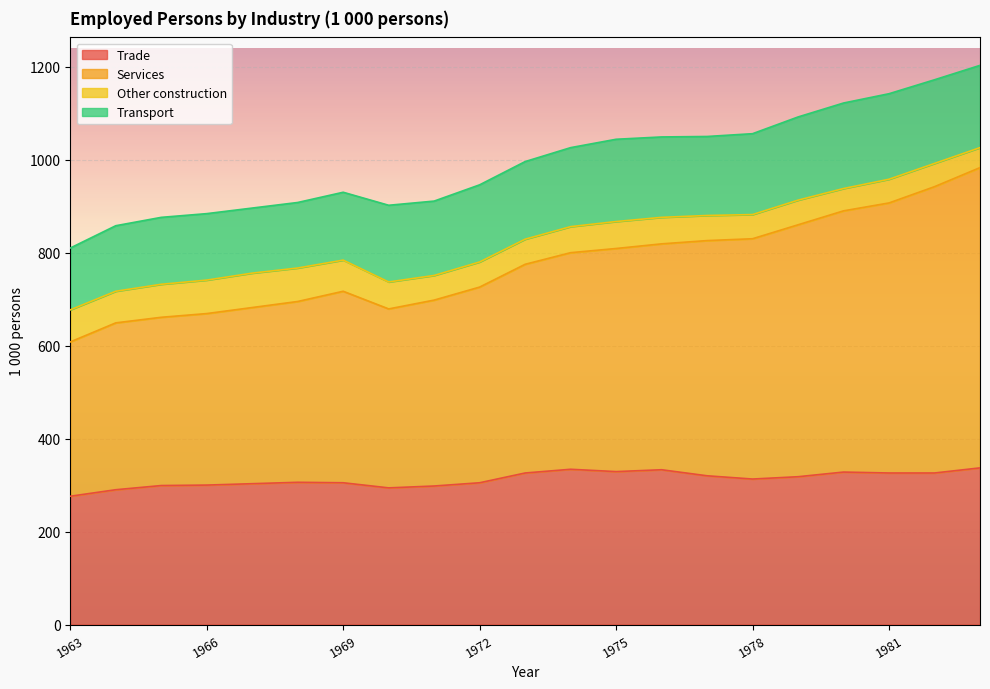

What is the lowest value of the Trade series?

276